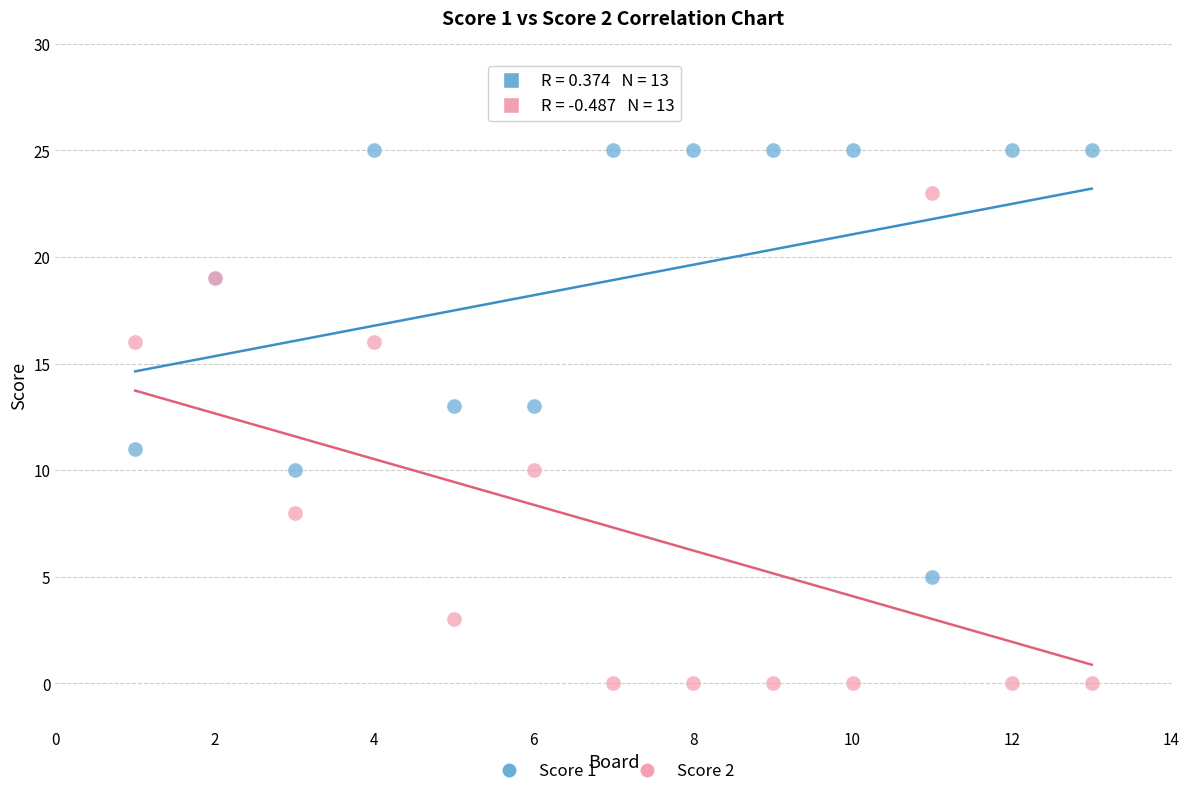

Which series has the widest spread of Y values?

Score 2